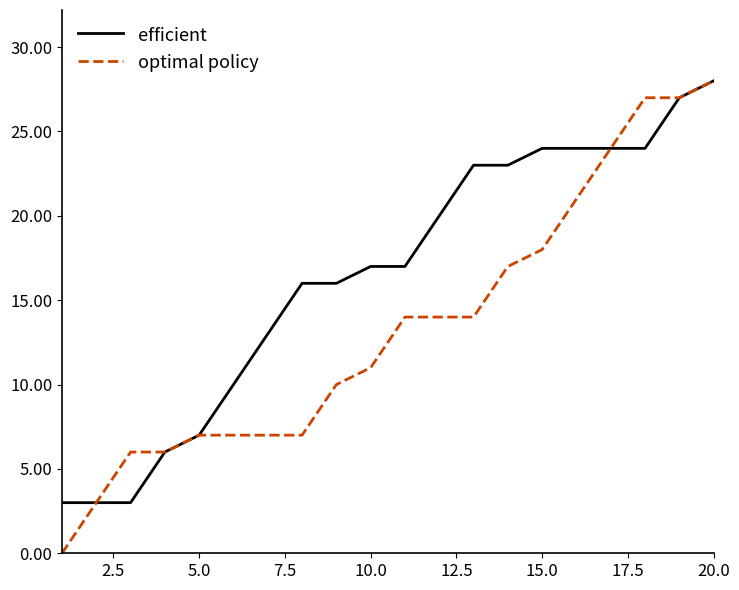

Which series has the largest total across all categories?

efficient